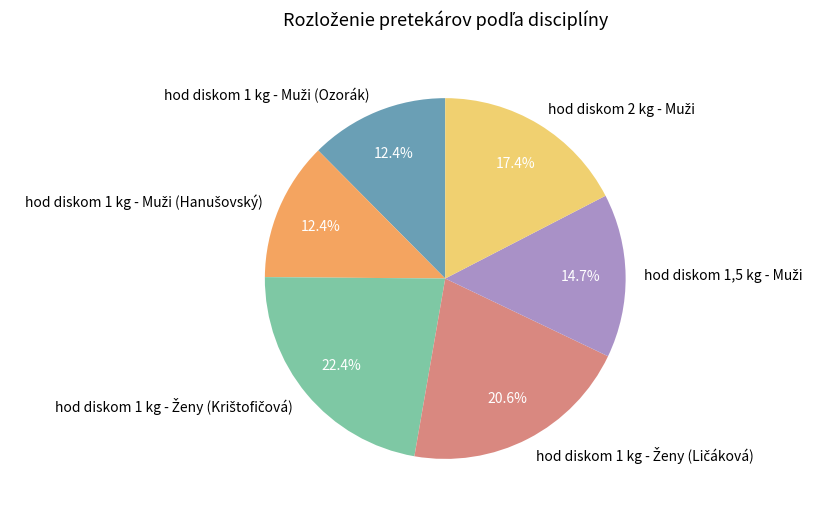

Is there any slice that represents more than half of the pie?

No